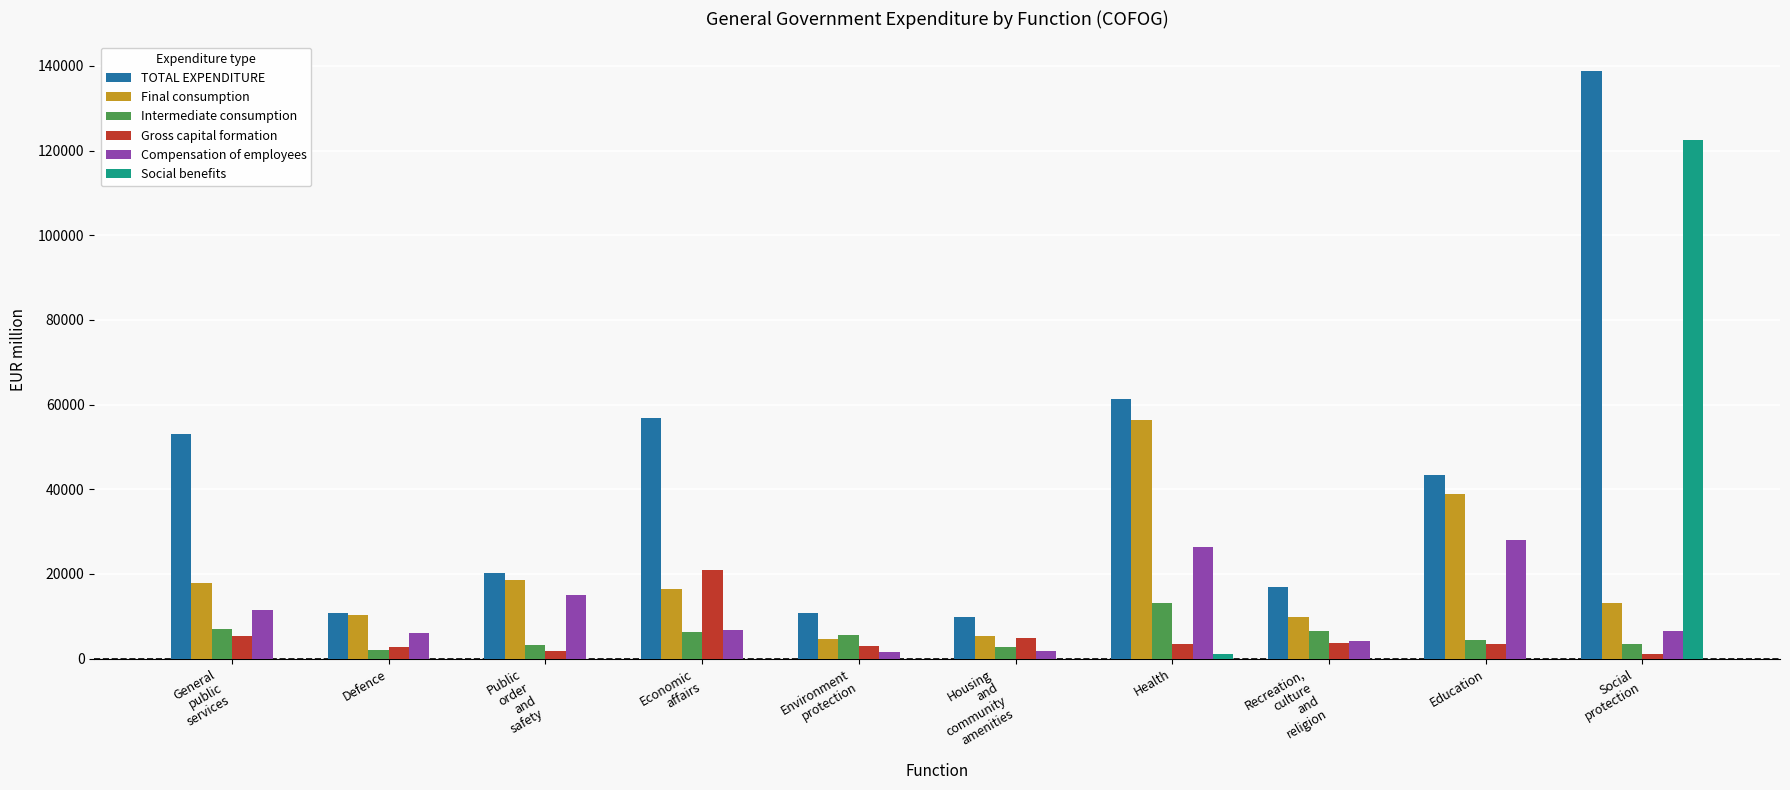

What is the approximate value of Intermediate consumption at Public
order
and
safety?

3118